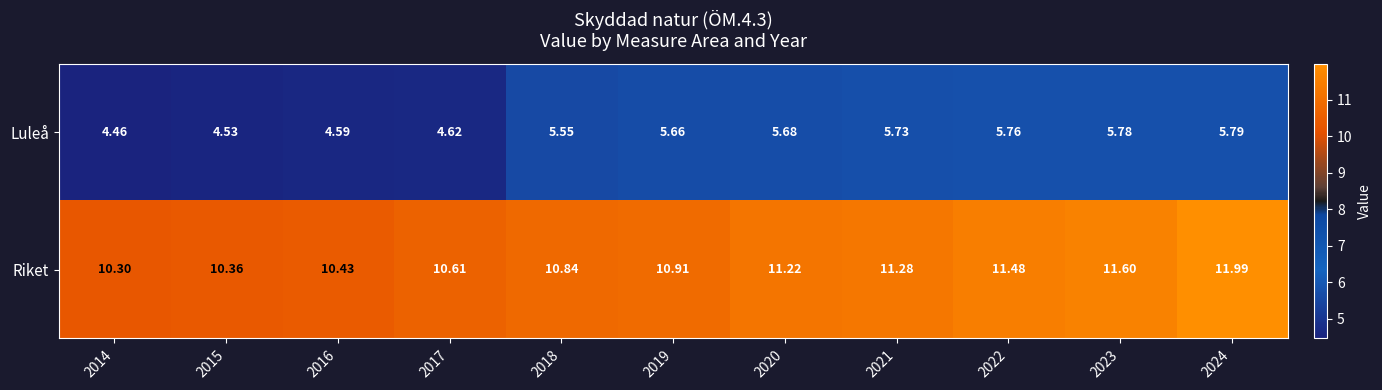

Rank the series by their average value, from highest to lowest.

Riket, Luleå